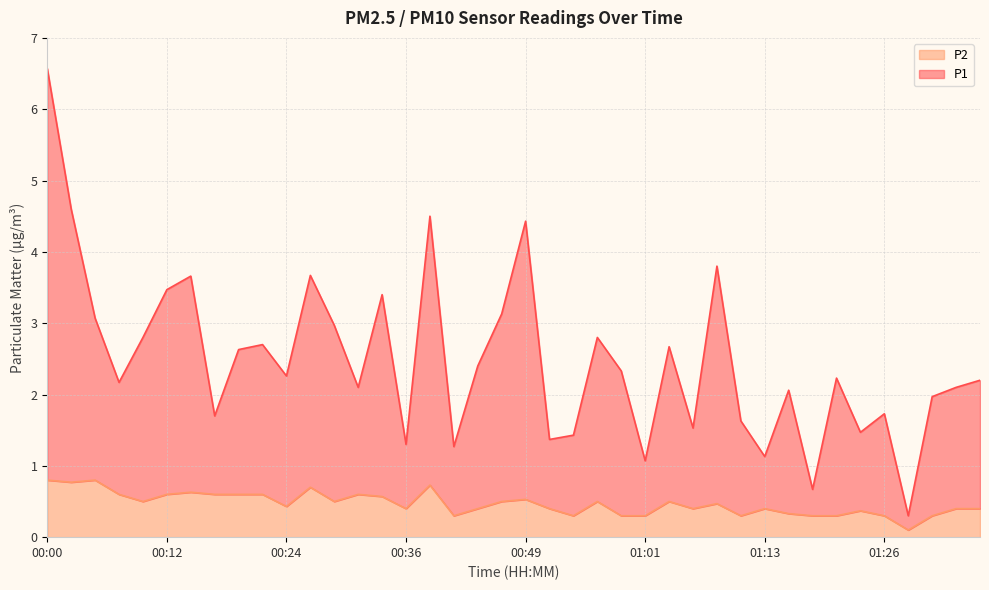

True or false: P2 and P1 cross at least once.

False